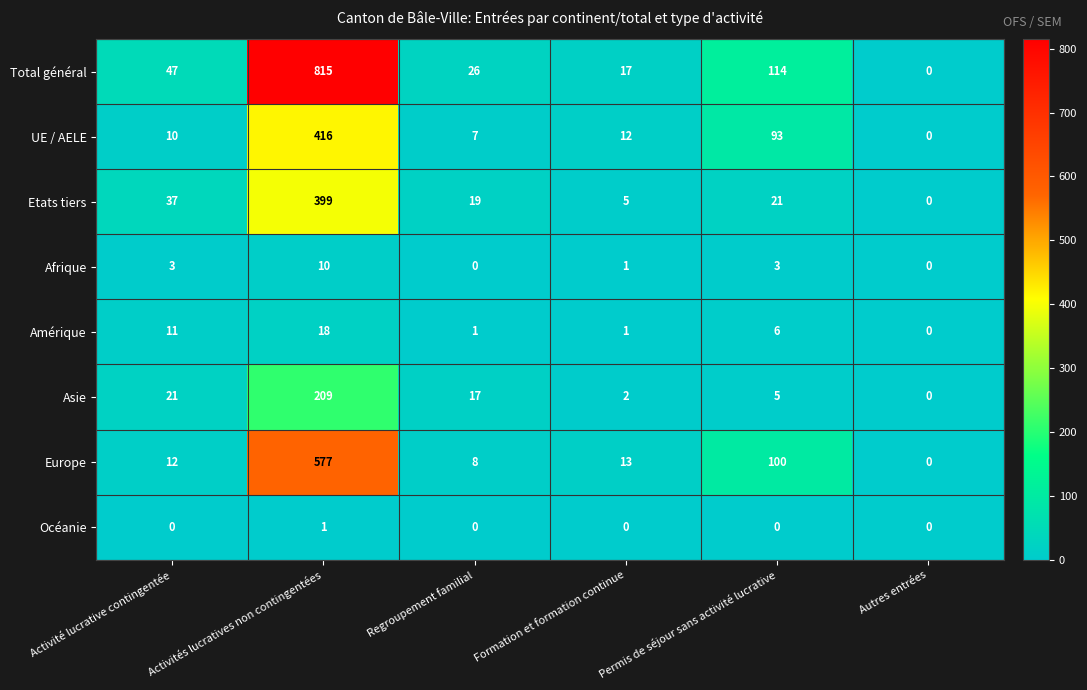

Which series has the largest total across all categories?

Total général